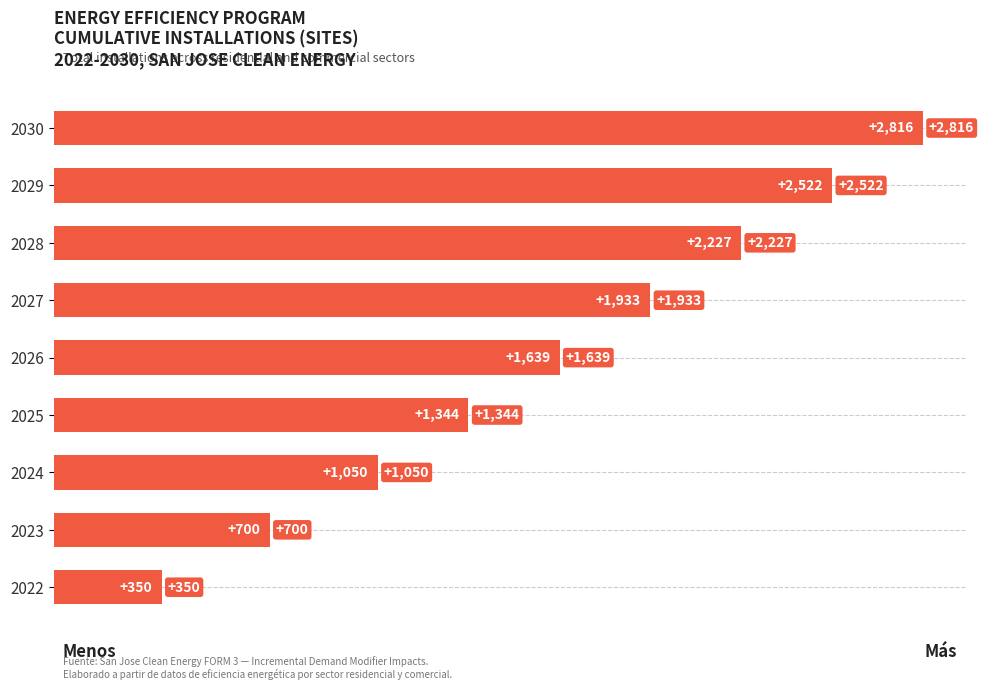

Count the values in the range 1050 to 2227.

5